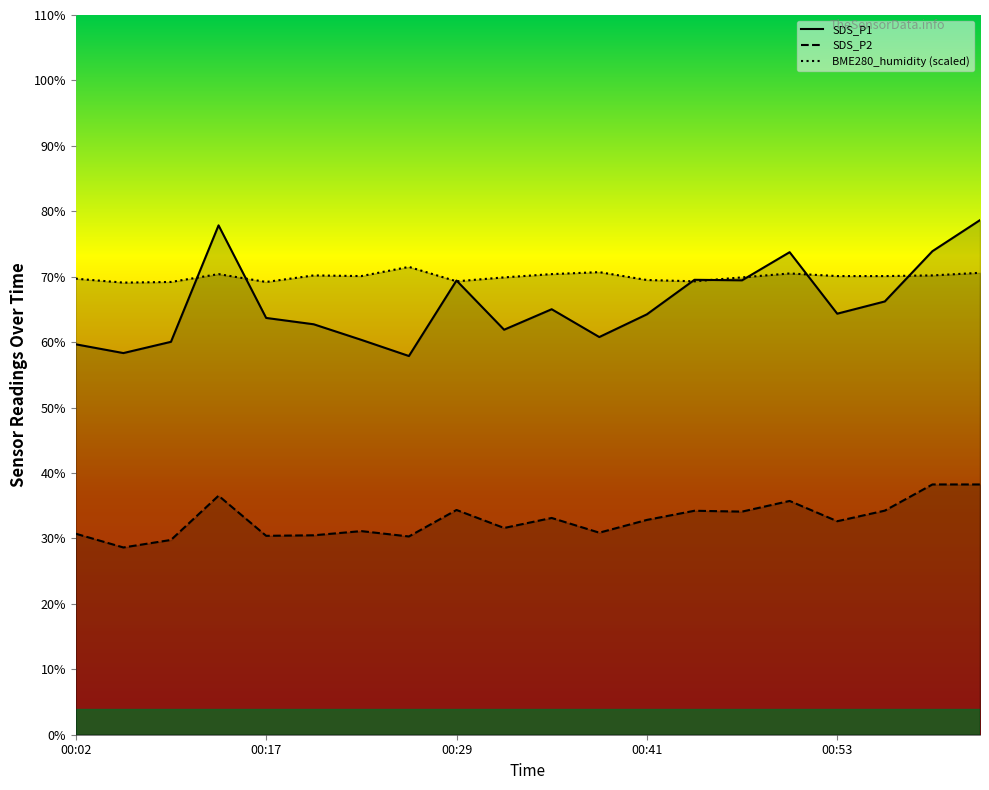

True or false: BME280_humidity (scaled) and SDS_P2 intersect in this chart.

False